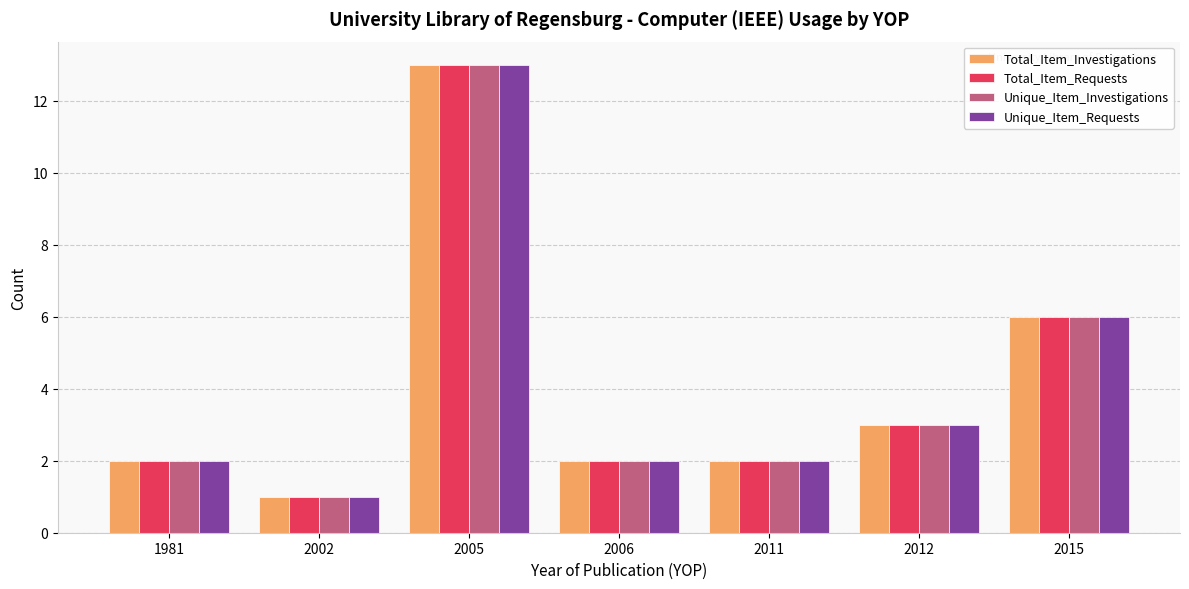

At which label is Total_Item_Requests closest to 7?

2015